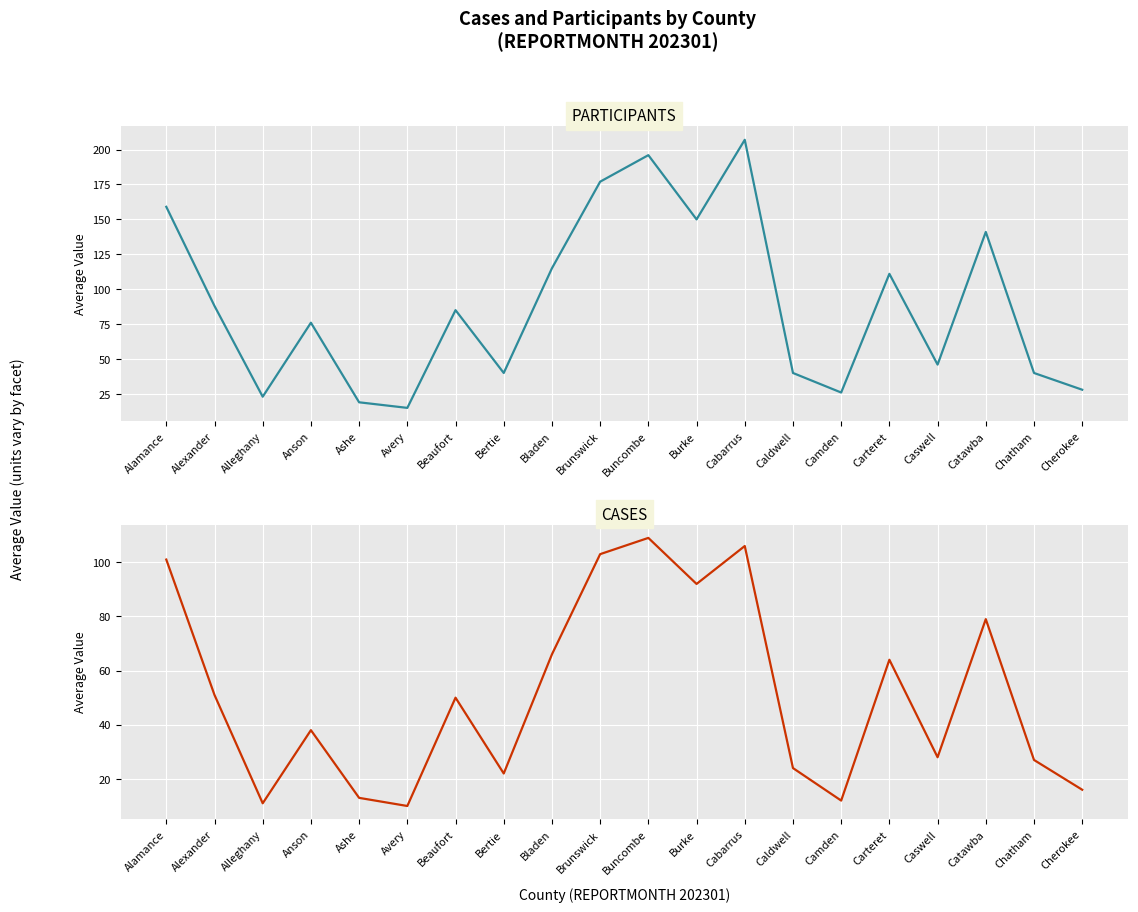

What value does the CASES series have at Cabarrus, to the nearest 5?

105